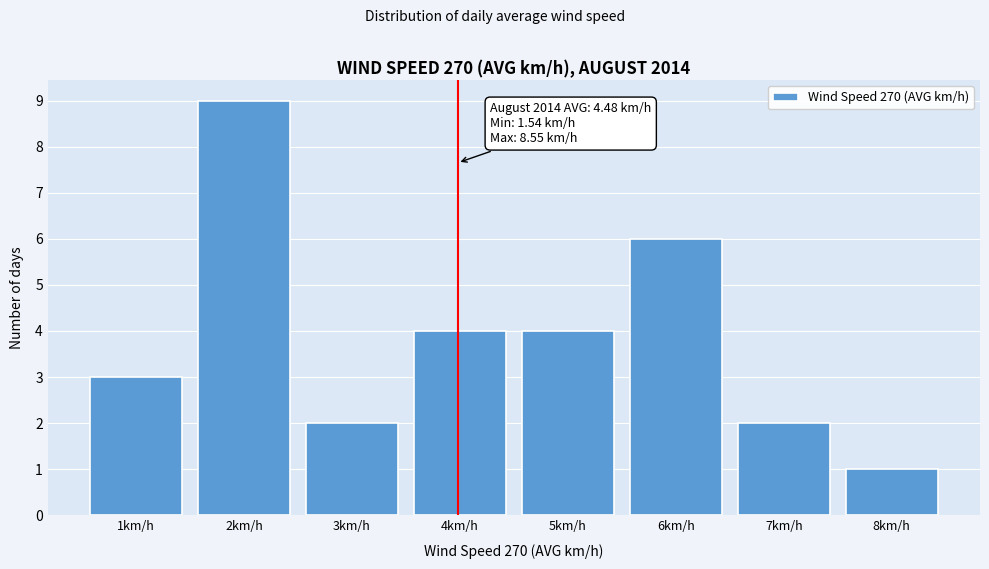

Reading left to right, what are all the values shown in this chart?

1km/h=3	2km/h=9	3km/h=2	4km/h=4	5km/h=4	6km/h=6	7km/h=2	8km/h=1